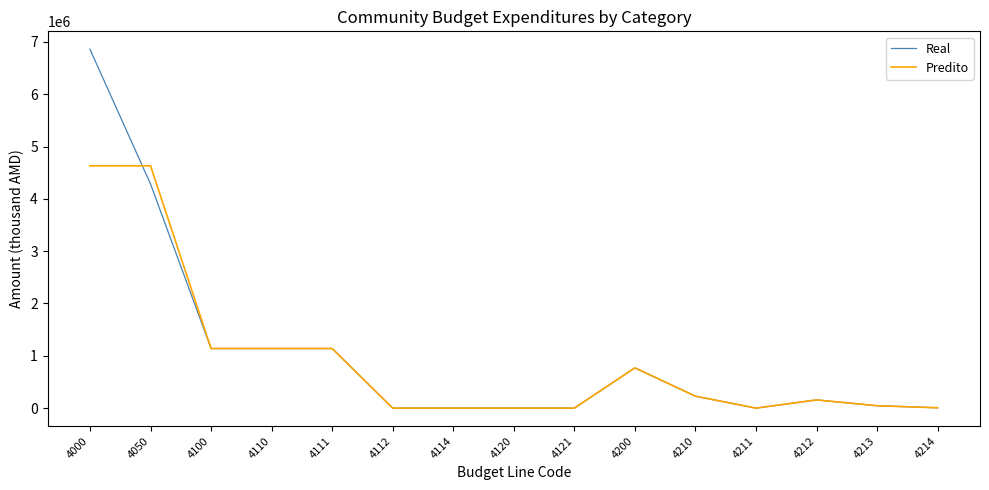

The value of Real at 4050 is 5772313.1. True or false?

False